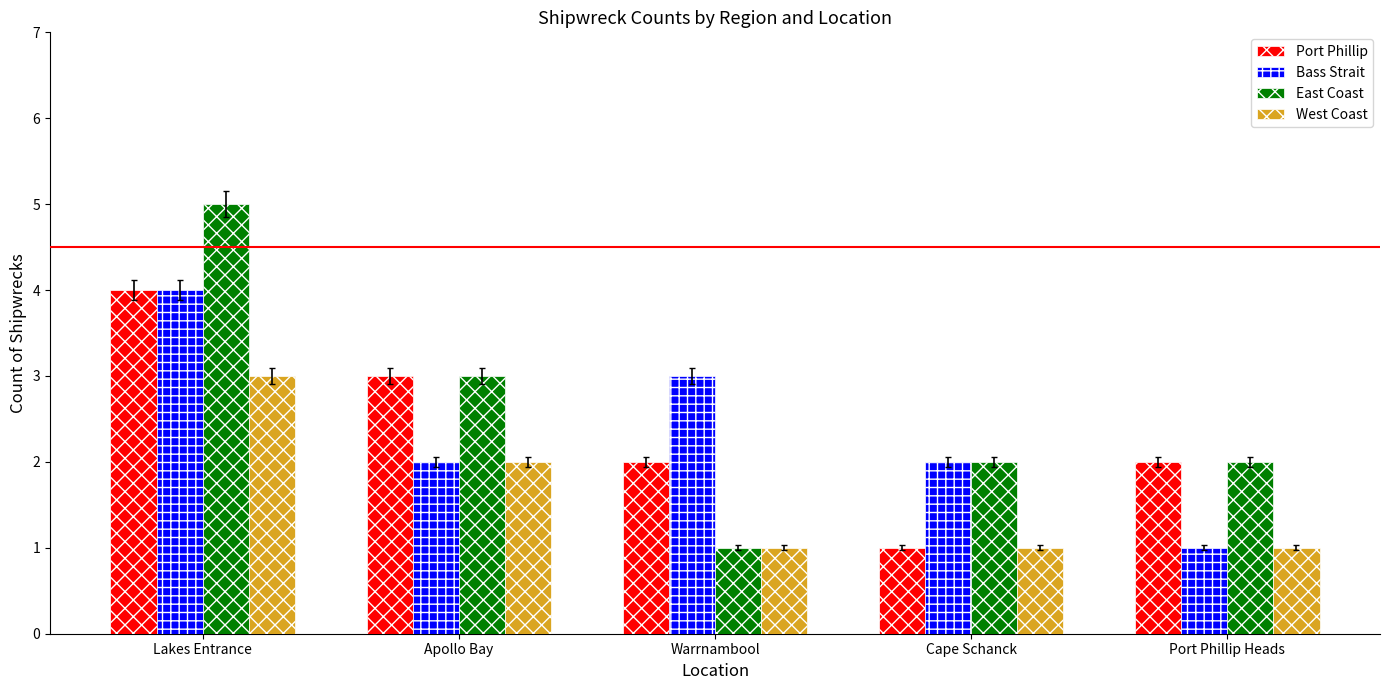

What is the greatest value displayed?

5